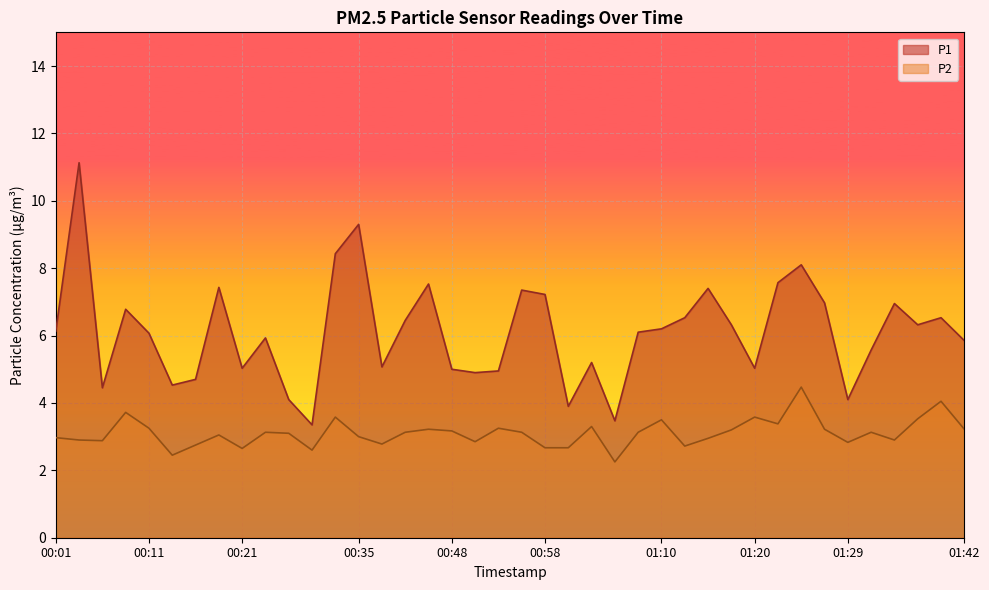

What is the label of the 28th point from the left?

01:12